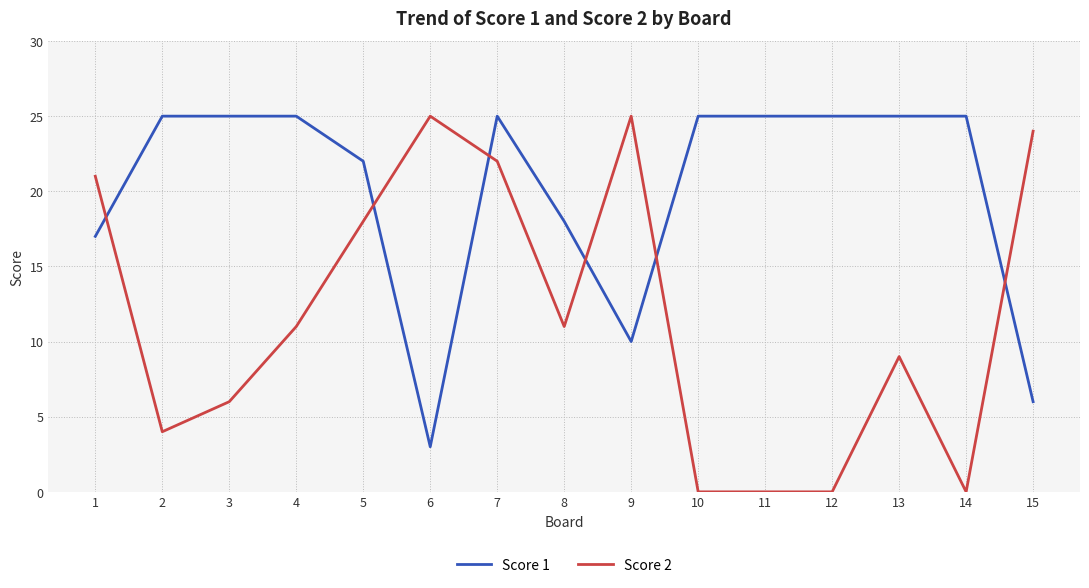

Reading right to left, transcribe all the data shown in this chart.

Score 1: 6	25	25	25	25	25	10	18	25	3	22	25	25	25	17
Score 2: 24	0	9	0	0	0	25	11	22	25	18	11	6	4	21